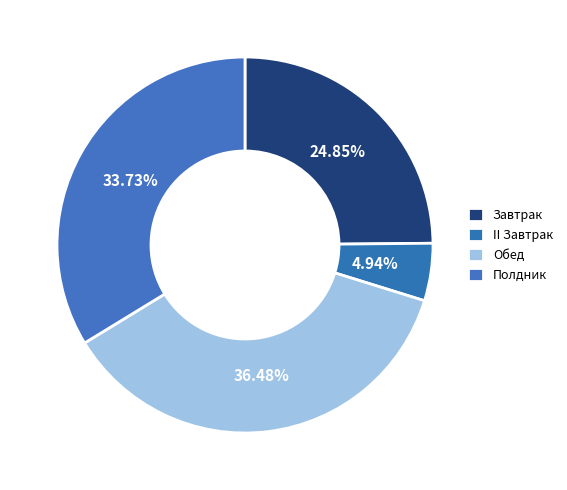

What percentage is NOT represented by Завтрак?

75.1%